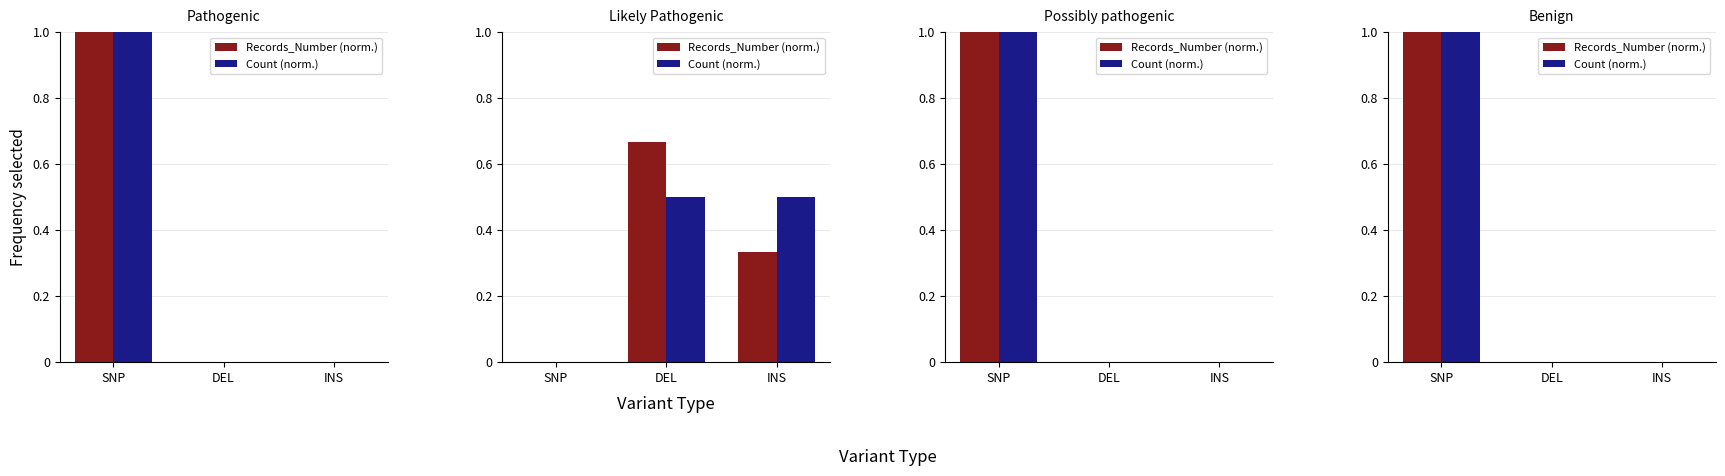

What are all the series names shown in the legend?

Records_Number (norm.), Count (norm.)